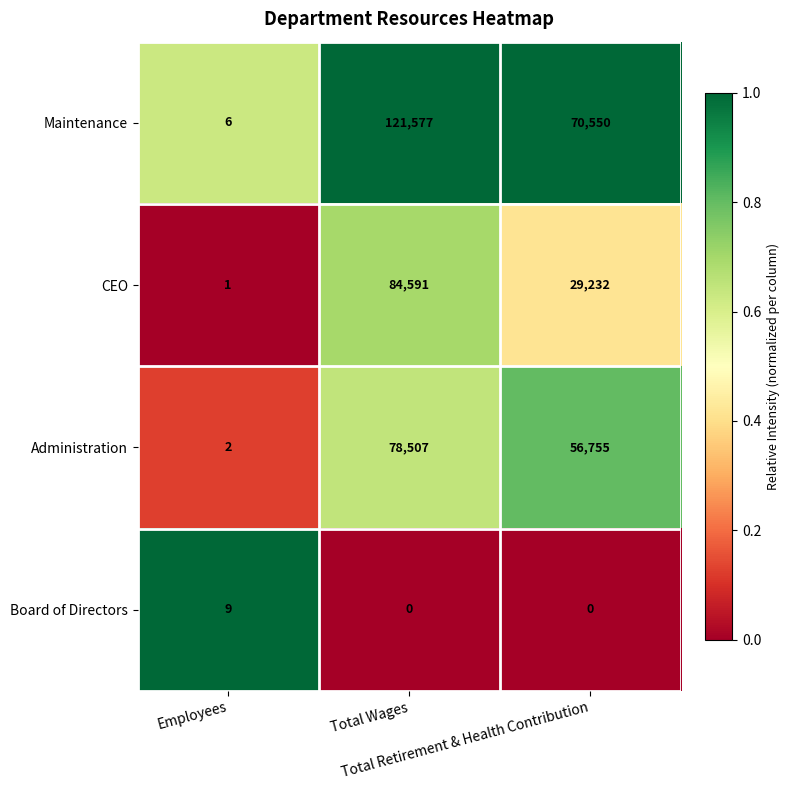

What is the greatest value displayed?

121577